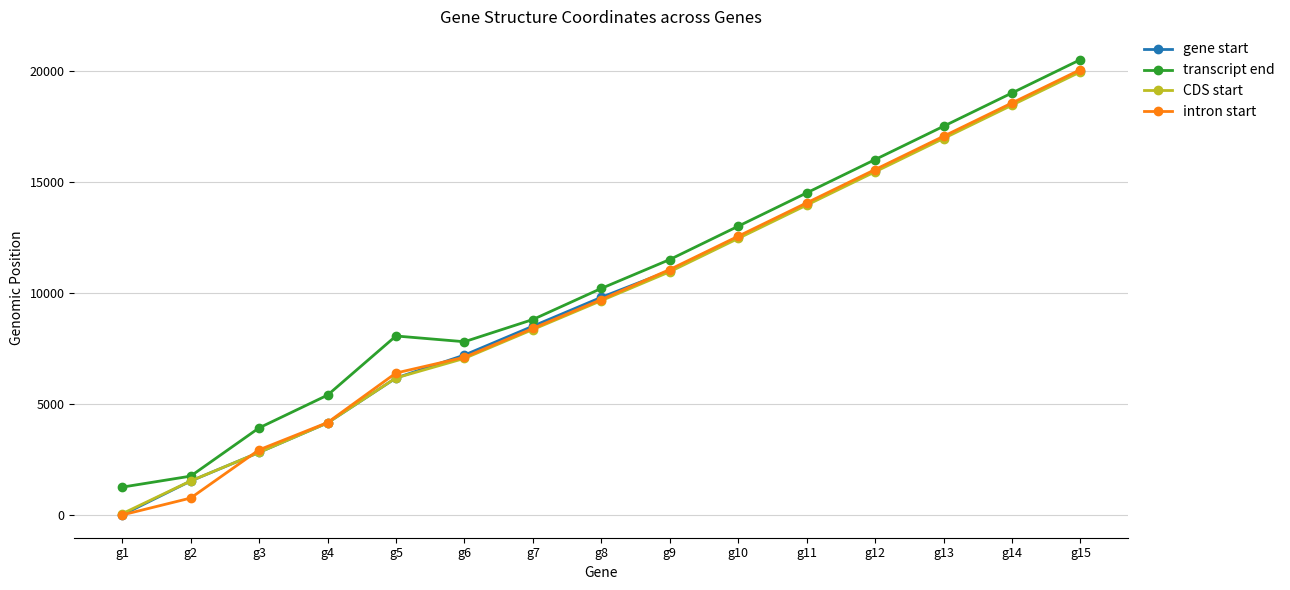

What is the value of the transcript end point at the 7th from the left?

8800